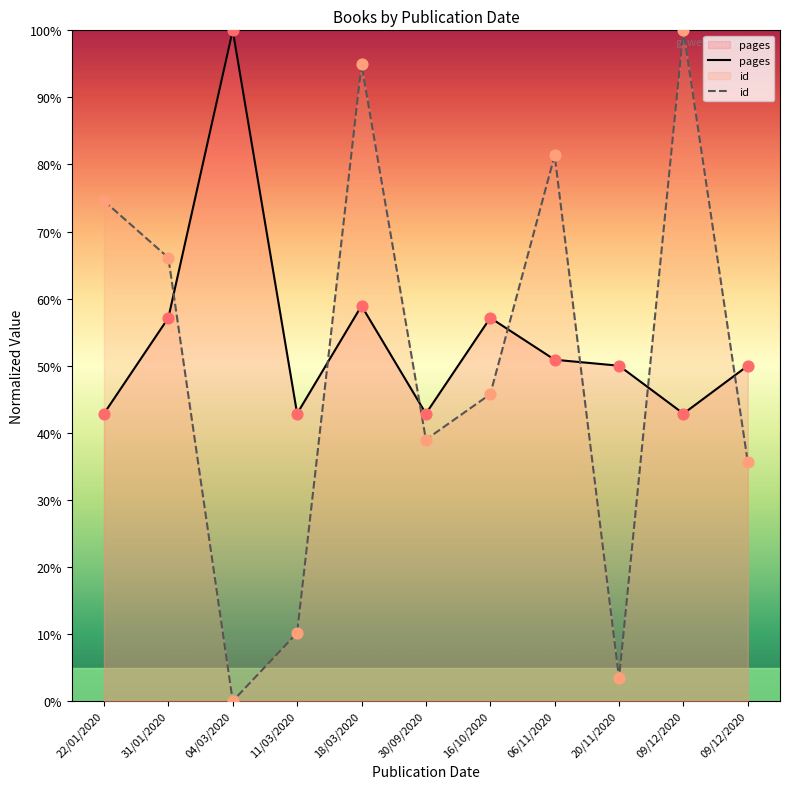

At which category is the sum across all series the highest?

18/03/2020